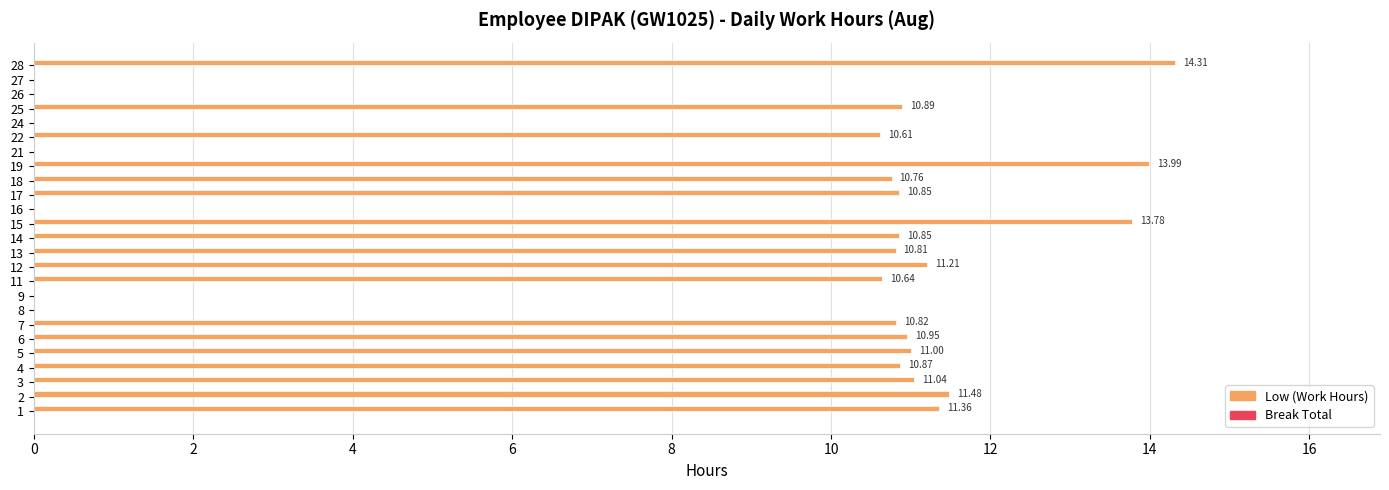

Count the number of data series in this chart.

1